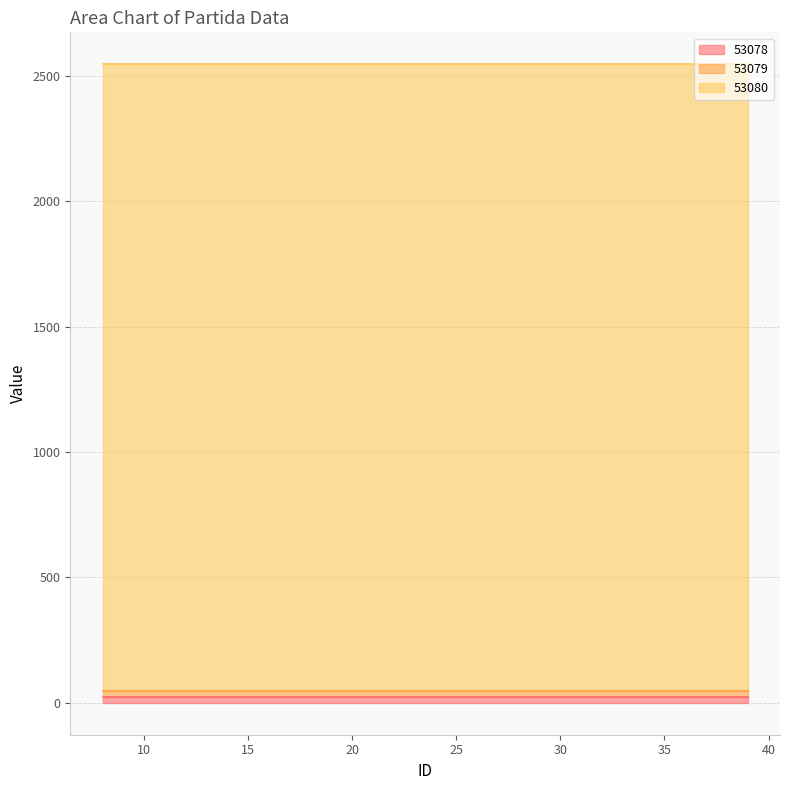

What is the sum of all 53080 values?

80000